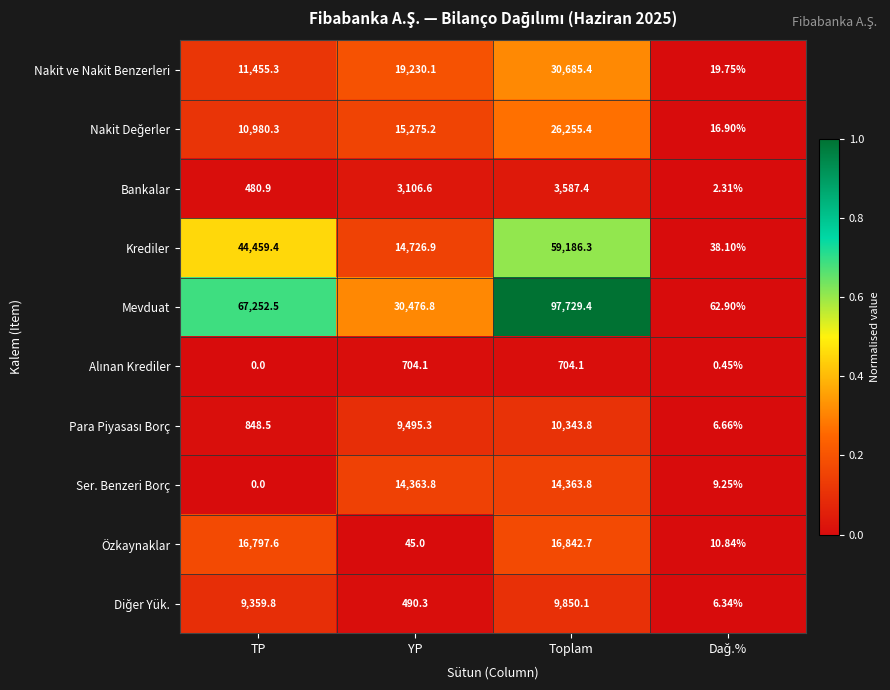

Which series has the largest range (max minus min)?

Mevduat